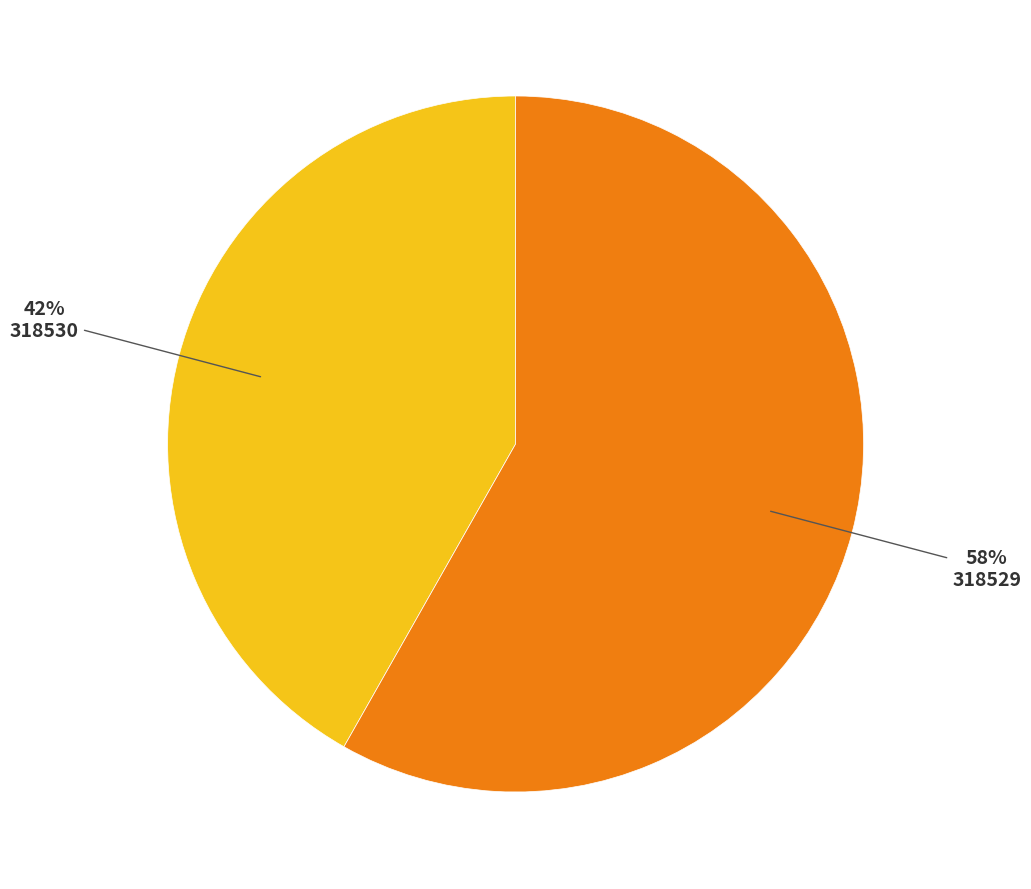

To the nearest percent, what is the average slice percentage?

50%